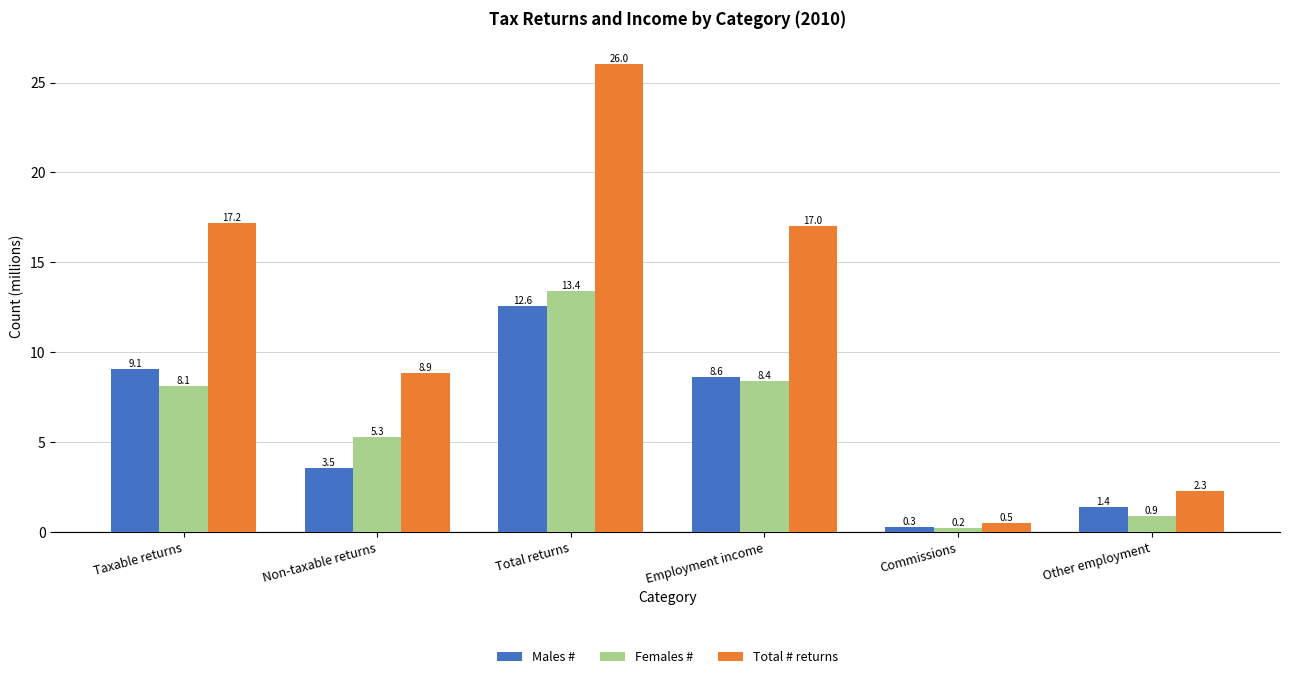

Which series has the largest total across all categories?

Total # returns